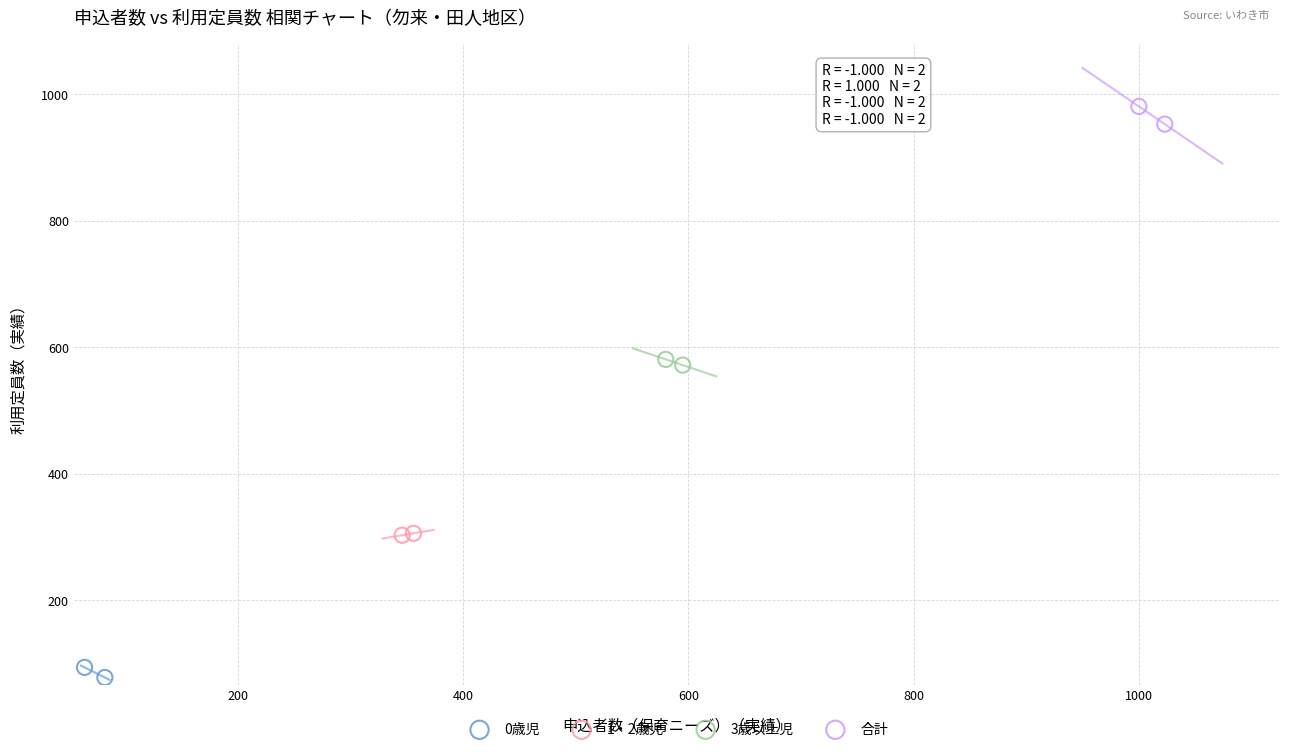

Which series has the widest spread of Y values?

合計